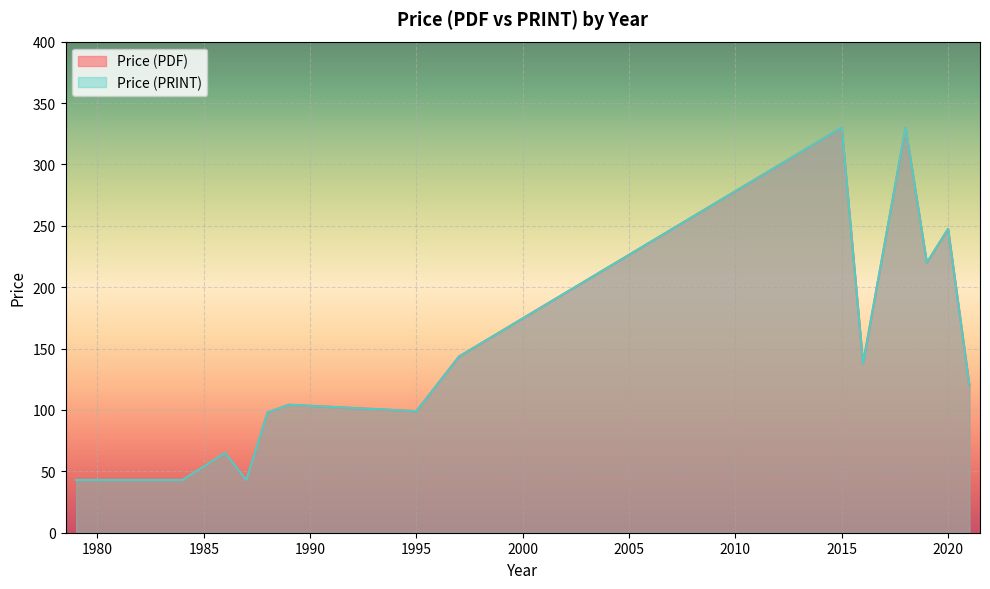

What is the label of the 21st point from the right?

1989